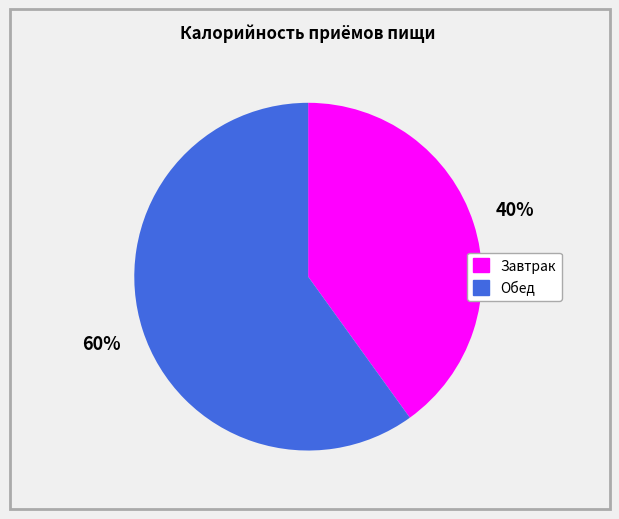

Count the number of slices in the pie.

2